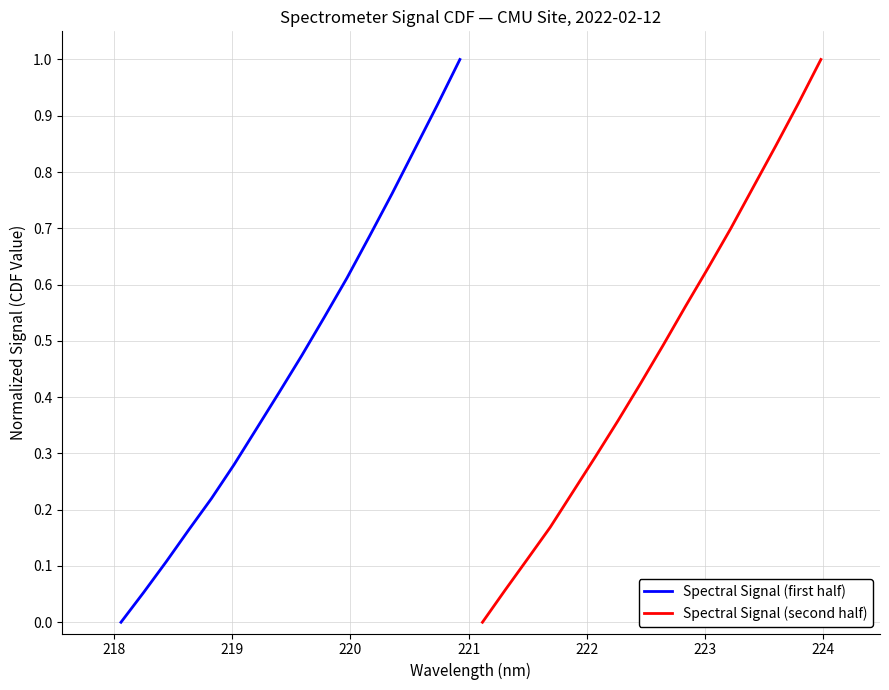

What is the highest value of the Spectral Signal (second half) series?

1.0